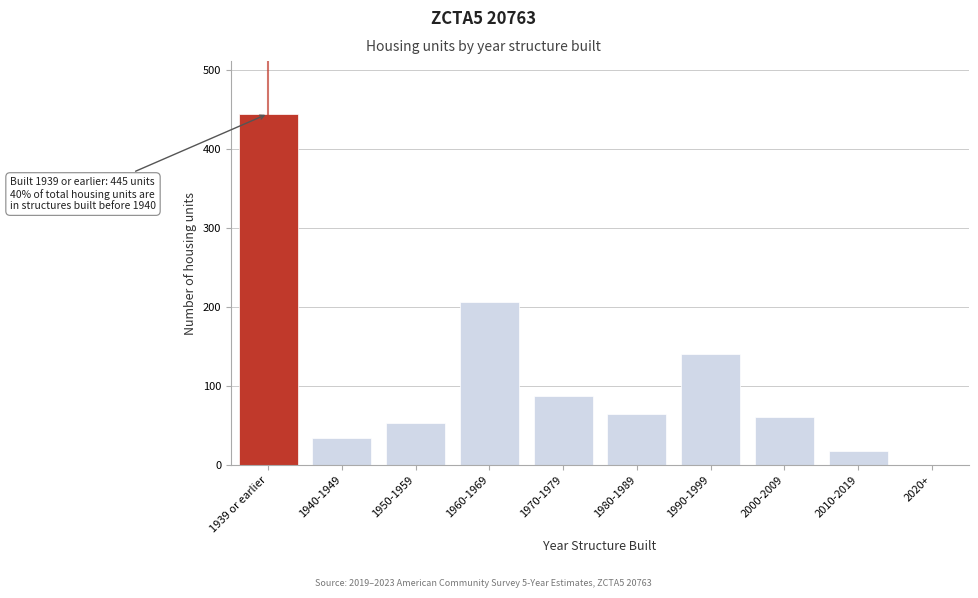

Reading left to right, list all the values displayed in this chart.

1939 or earlier=445	1940-1949=35	1950-1959=54	1960-1969=206	1970-1979=88	1980-1989=65	1990-1999=141	2000-2009=61	2010-2019=18	2020+=0